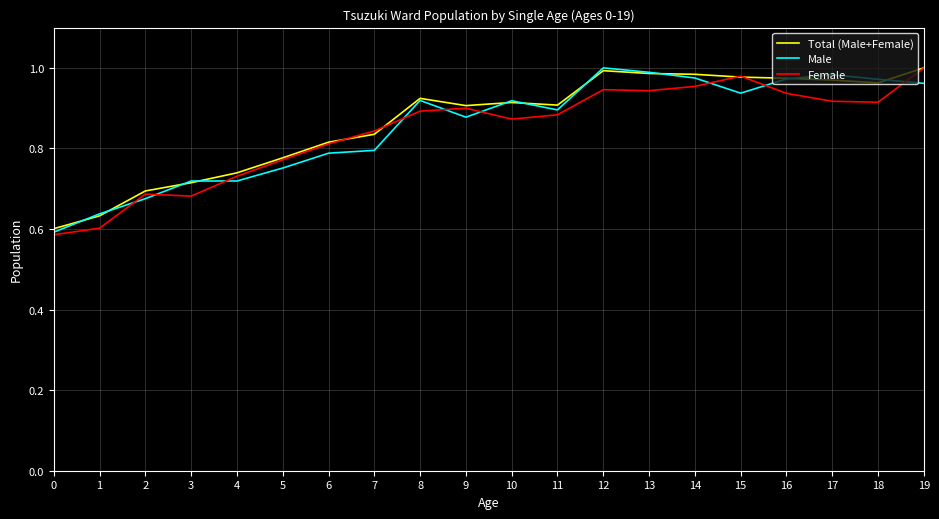

What are all the series names shown in the legend?

Total (Male+Female), Male, Female